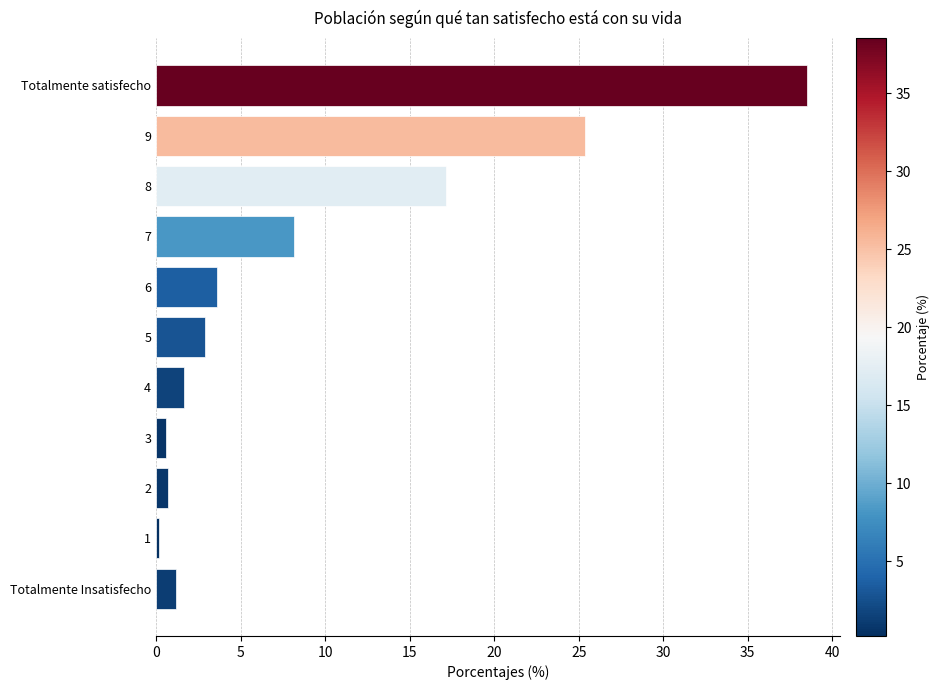

Where is the data nearest to the value 19?

8